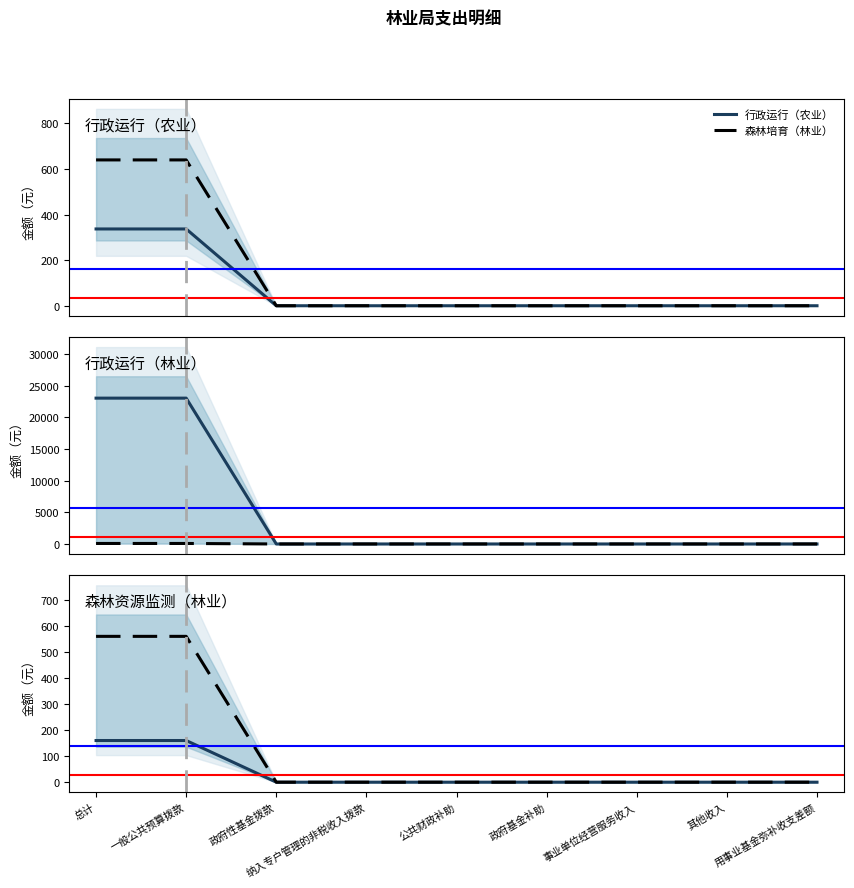

True or false: 森林资源监测（林业） and 林业防灾减灾 cross at least once.

False